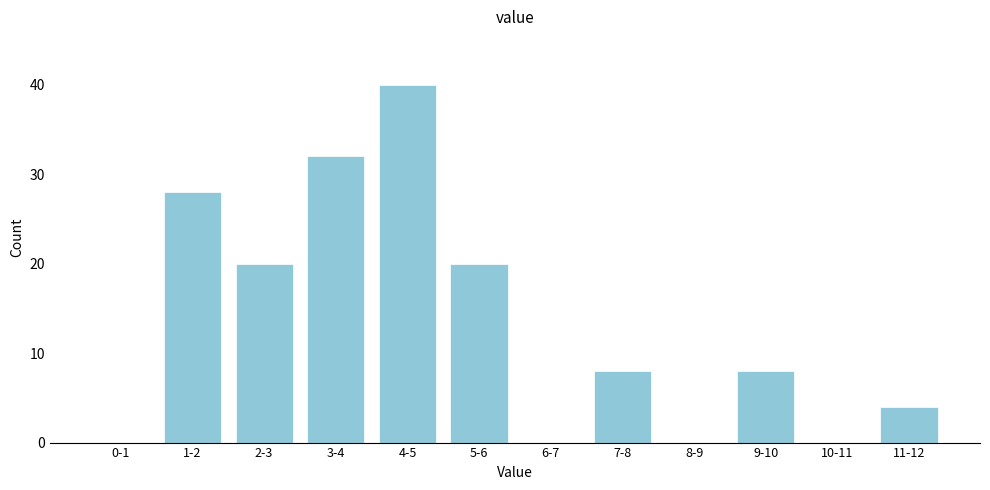

Reading left to right, what are all the values shown in this chart?

0-1=0	1-2=28	2-3=20	3-4=32	4-5=40	5-6=20	6-7=0	7-8=8	8-9=0	9-10=8	10-11=0	11-12=4